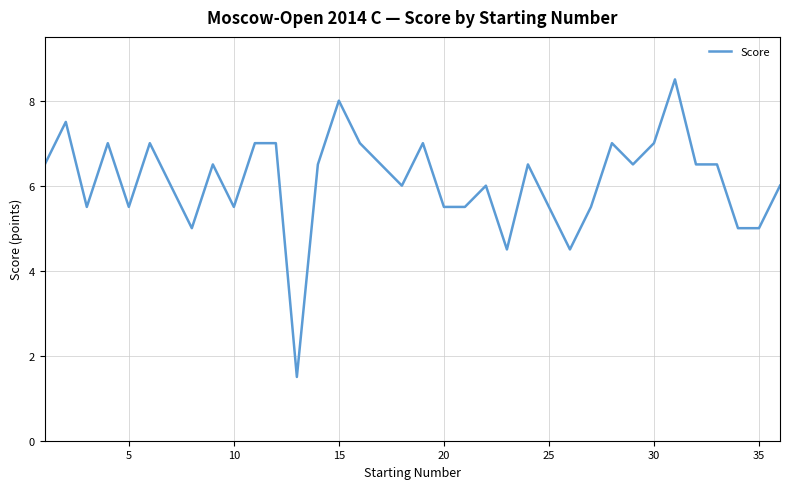

What is the greatest value displayed?

8.5